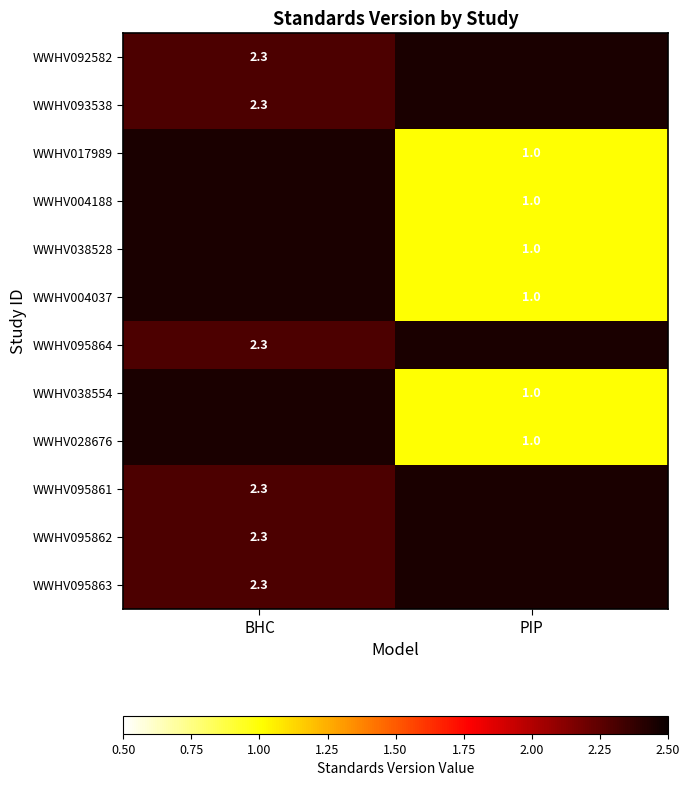

True or false: WWHV004188 has a value of 1.0 at PIP.

True